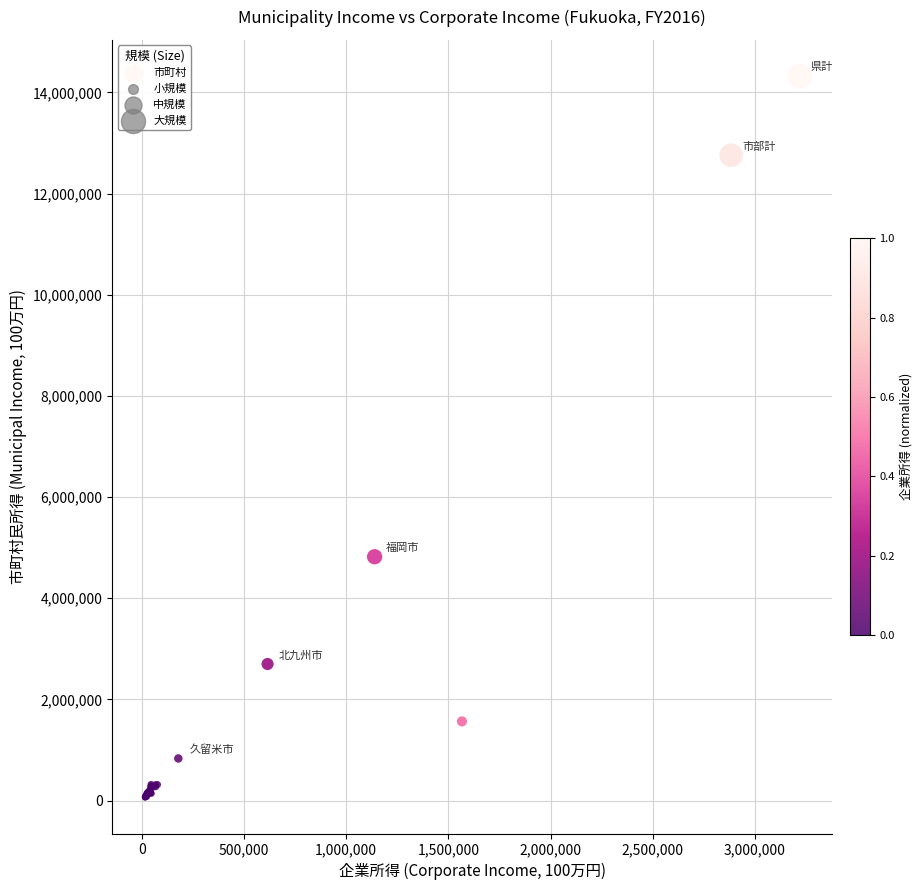

What Y value in the scatter plot is closest to 7194373?

4820777